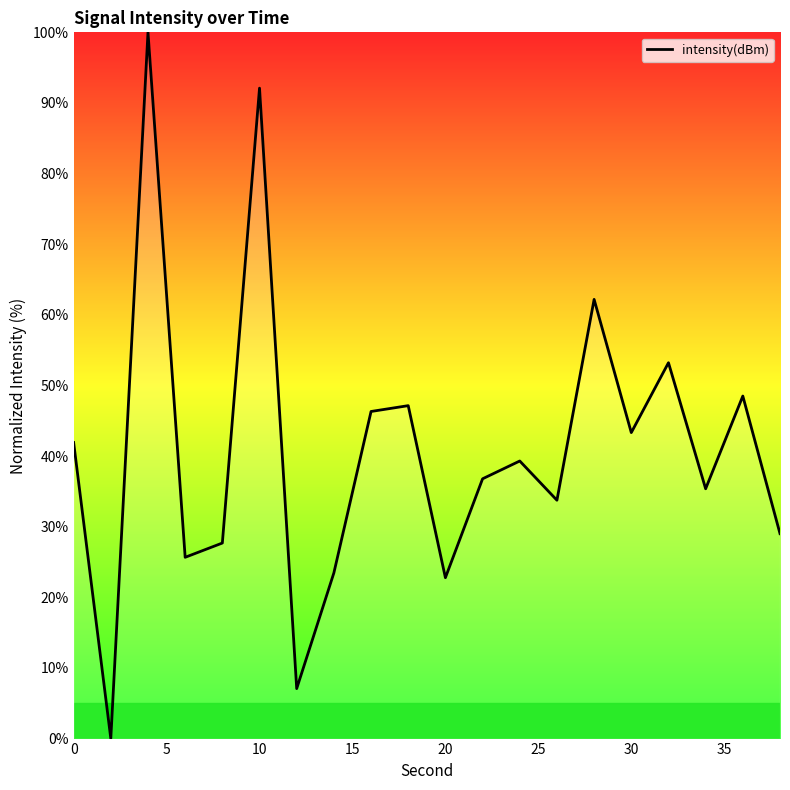

What is the maximum value shown in the chart?

100.0